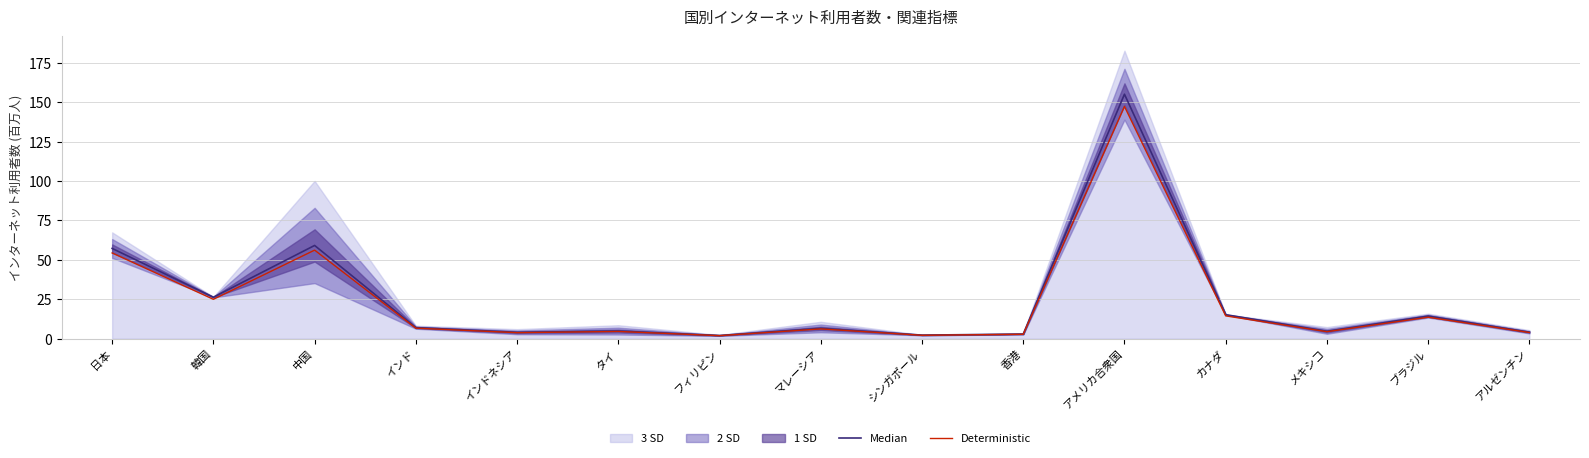

What is the sum of the Median values at カナダ and 韓国?

41.5